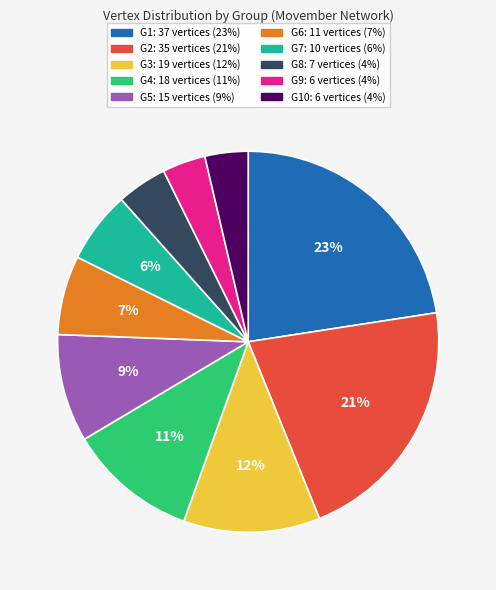

Is there a majority slice in this chart?

No